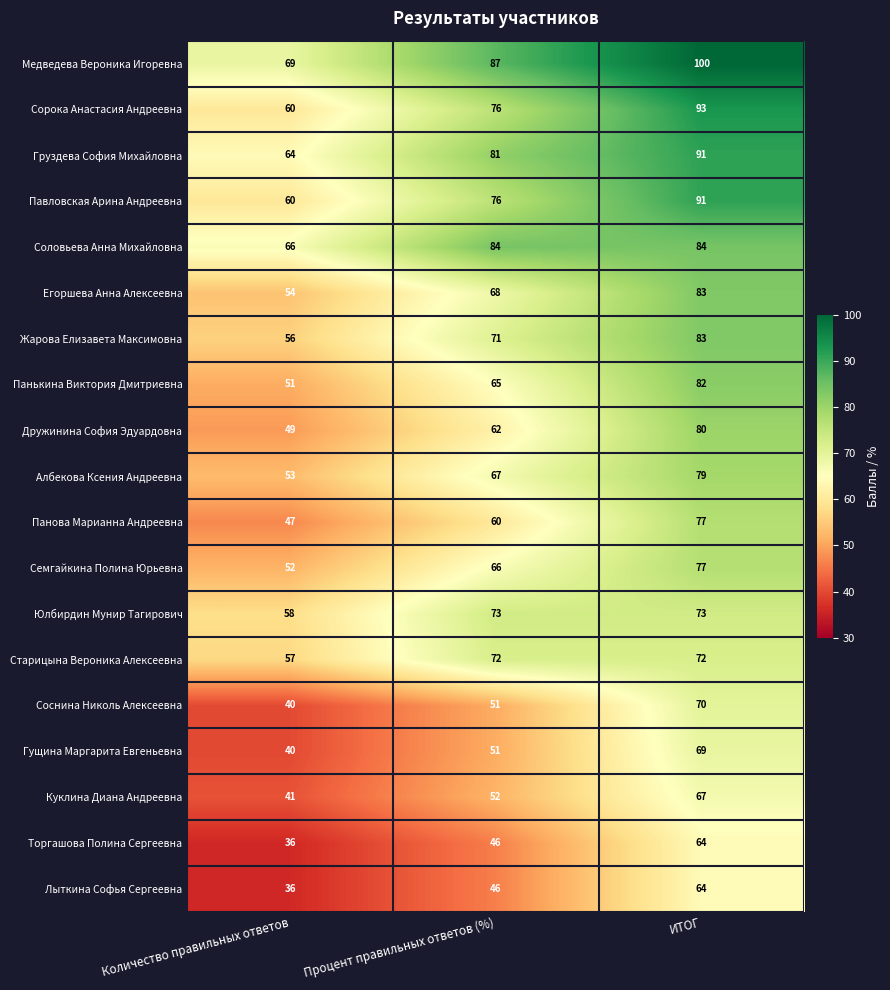

List the labels in order of Сорока Анастасия Андреевна value, smallest first.

Количество правильных ответов, Процент правильных ответов (%), ИТОГ